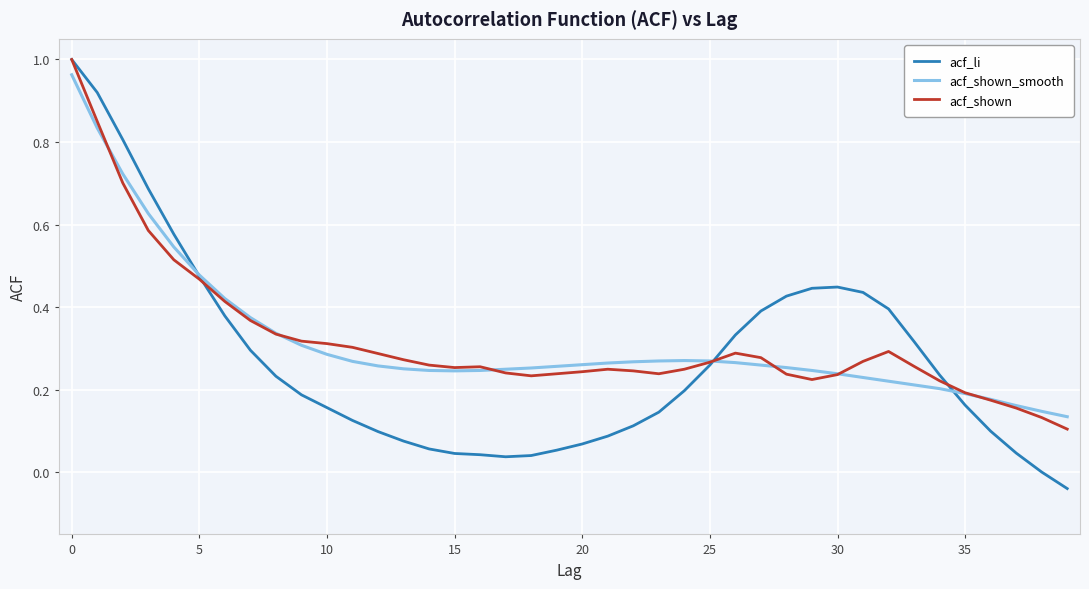

In acf_shown_smooth, how many points are lower than both neighbors (excluding endpoints)?

1